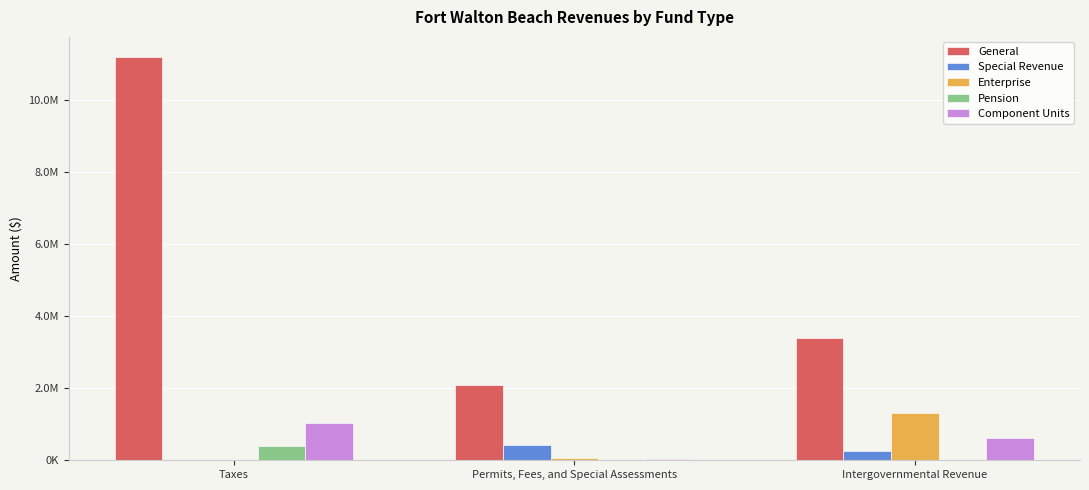

Which category has the highest value across all series?

Taxes